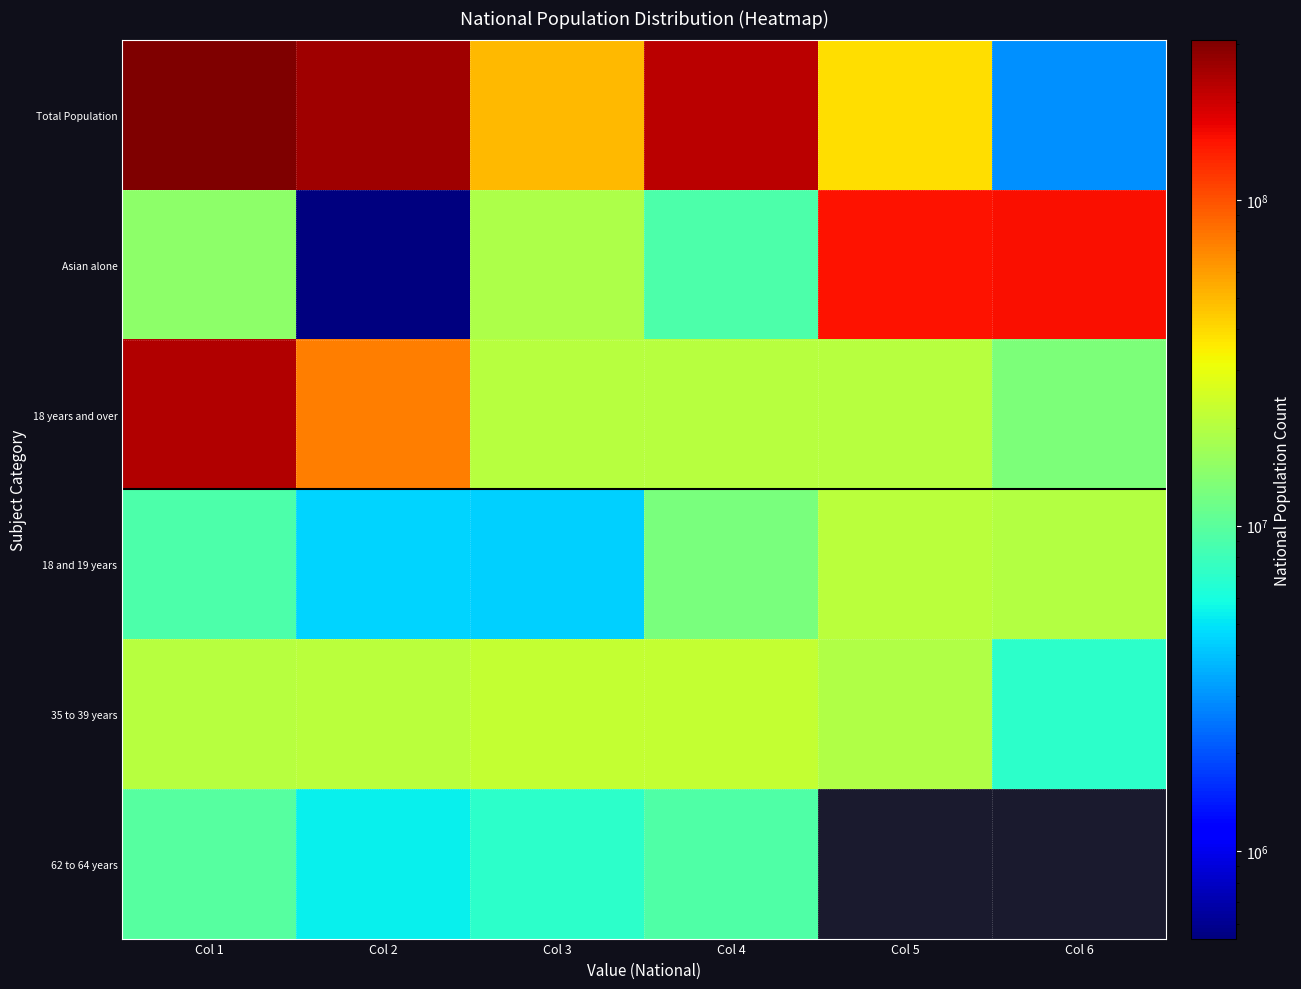

Where does the Asian alone series first go above 19107368?

Col 5